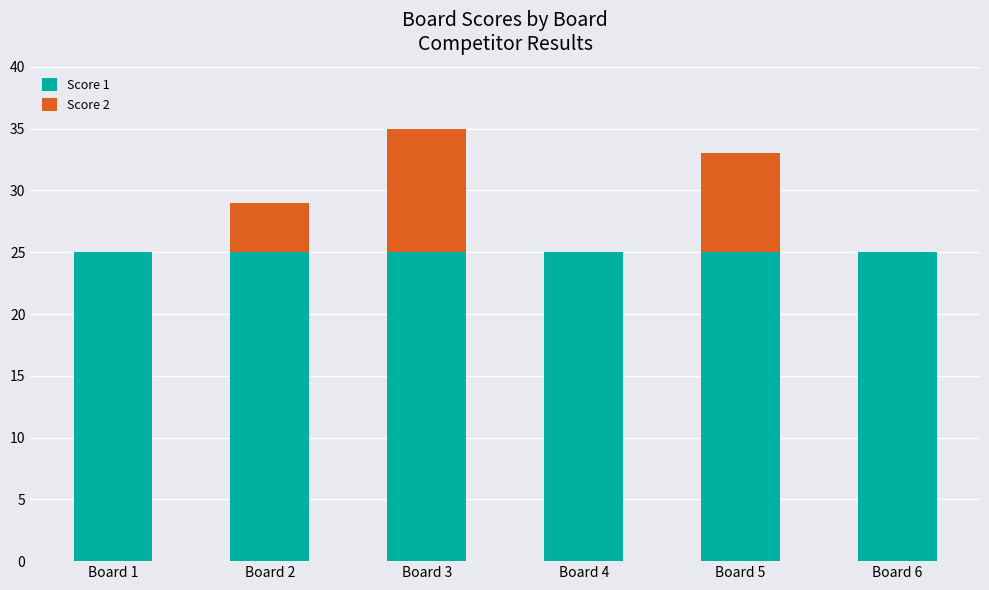

The Score 1 series shows 44 at Board 4. True or false?

False